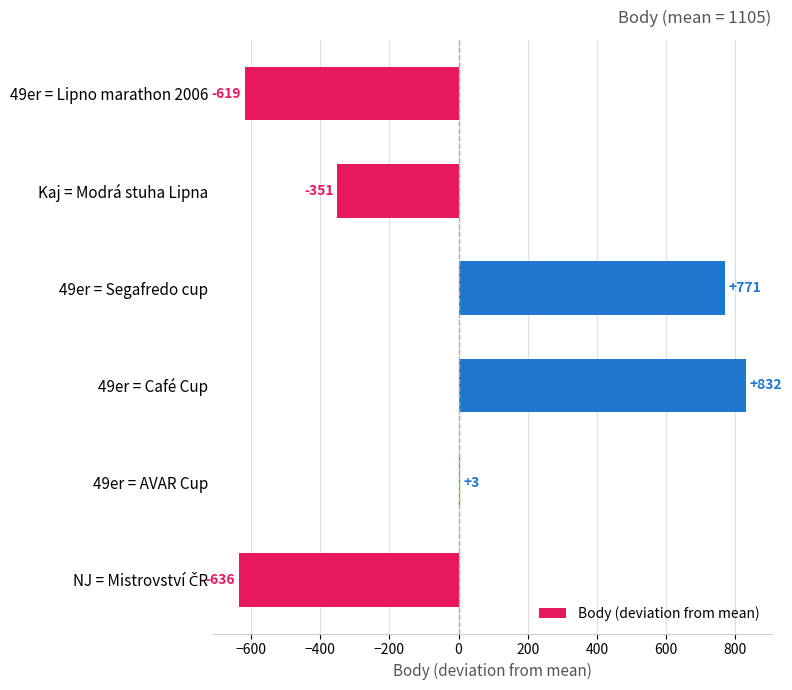

True or false: the data shows 832 at 49er = Café Cup.

True